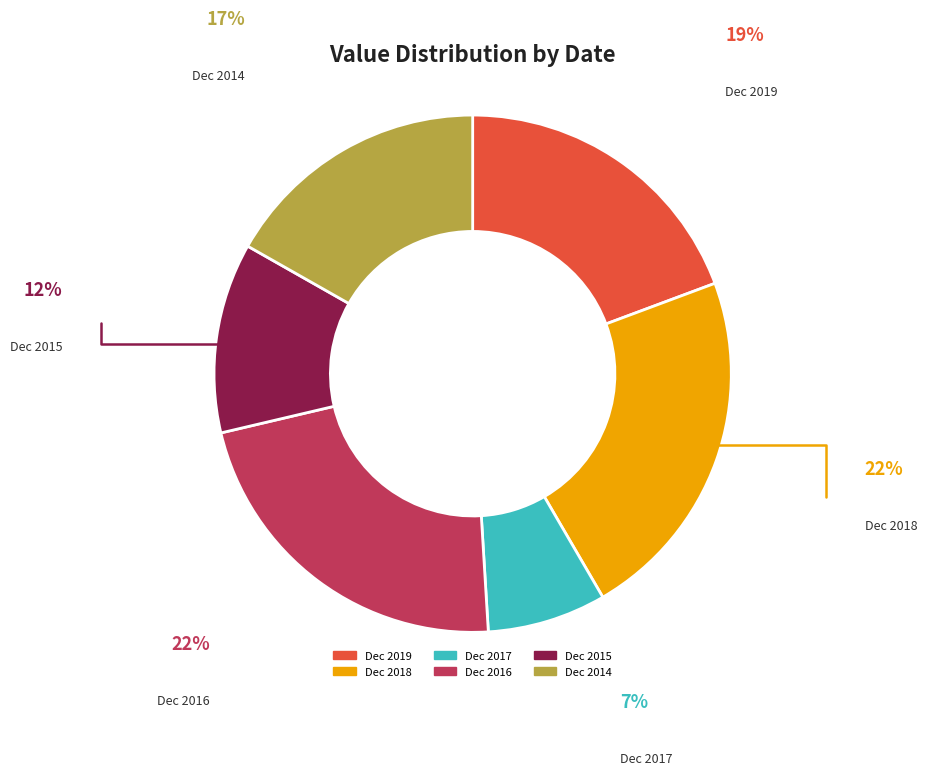

Do Dec 2014 and Dec 2019 together represent more than half of the pie?

No